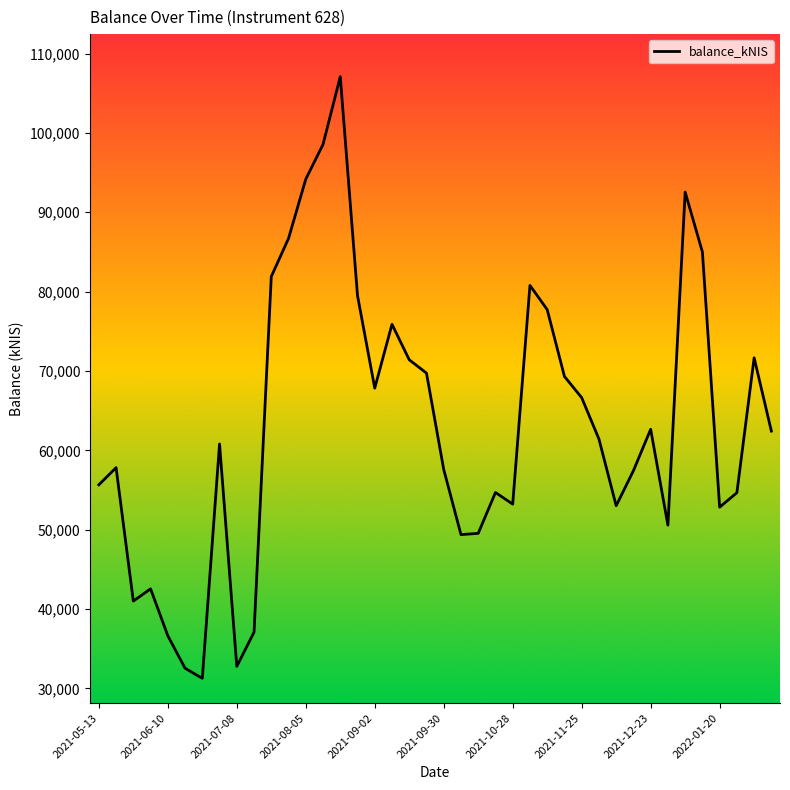

What is the minimum value shown in the chart?

31273.7